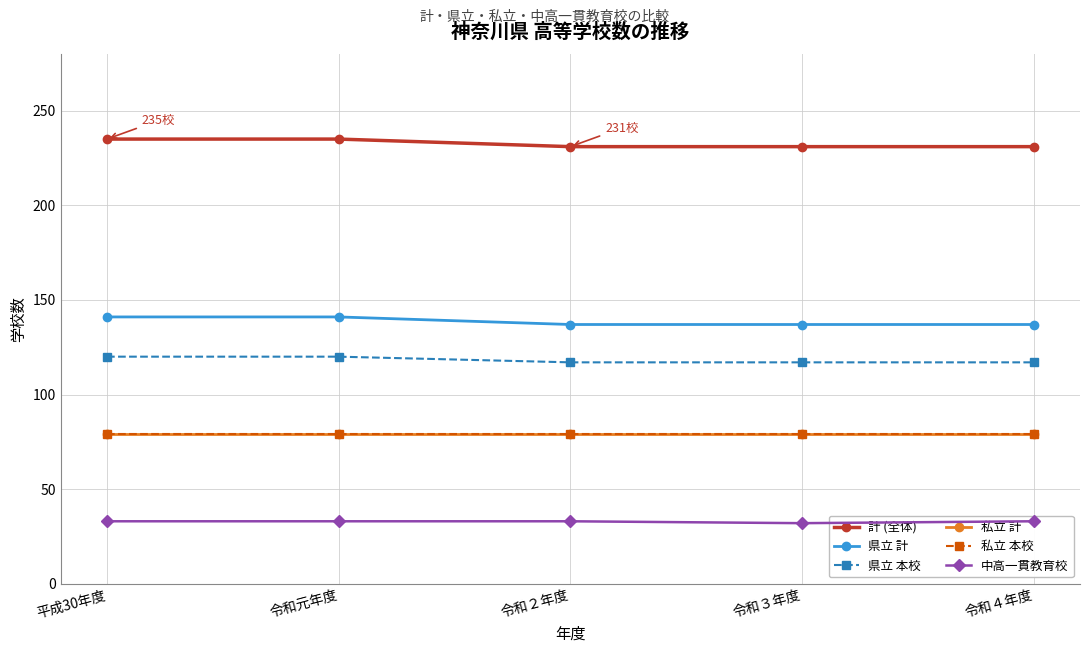

What is the difference between the maximum and minimum values in the 計 (全体) series?

4